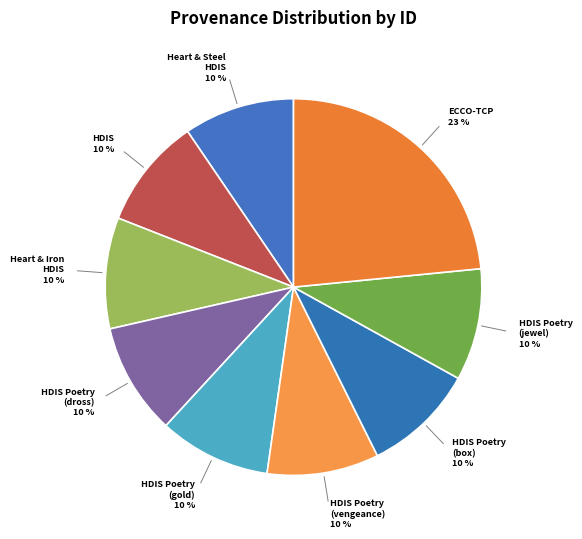

What is the ratio of the value at HDIS Poetry (jewel) to the value at HDIS?

1.0